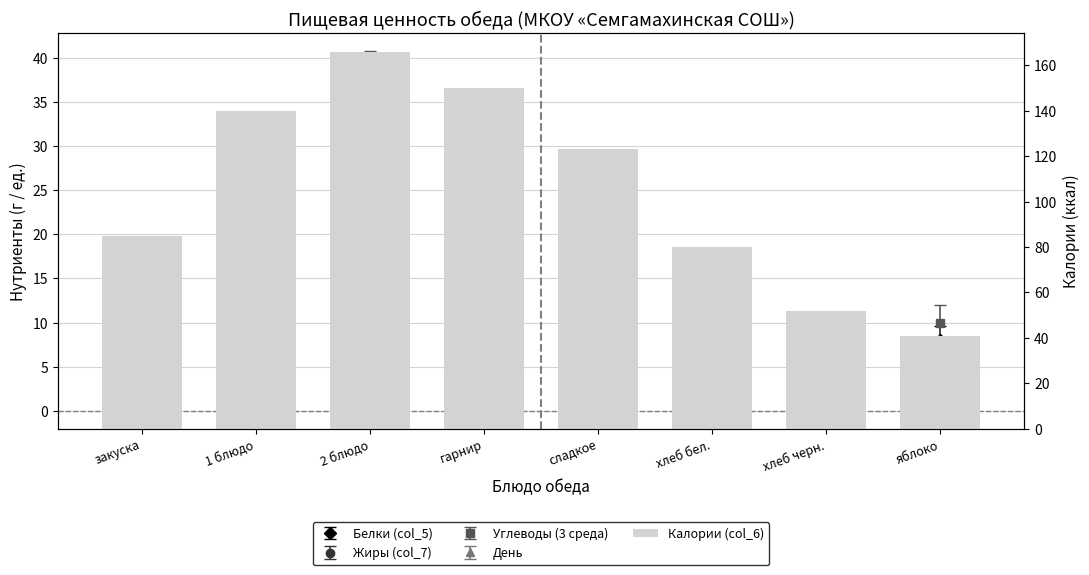

What is the sum of all values?

837